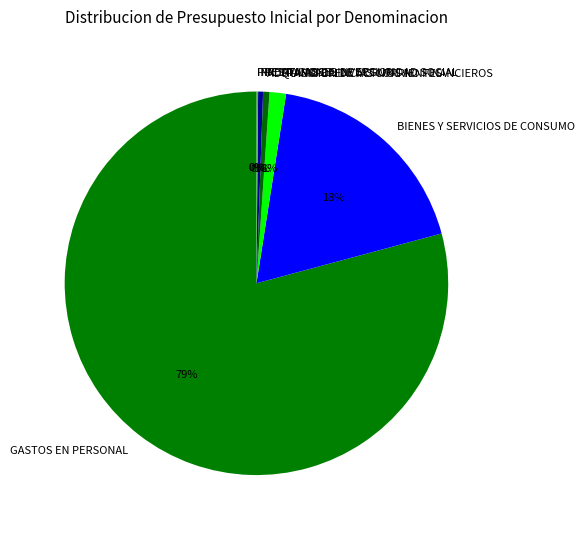

To the nearest percent, what is the combined percentage of ADQUISICION DE ACTIVOS NO FINANCIEROS and PRESTAMOS?

1%